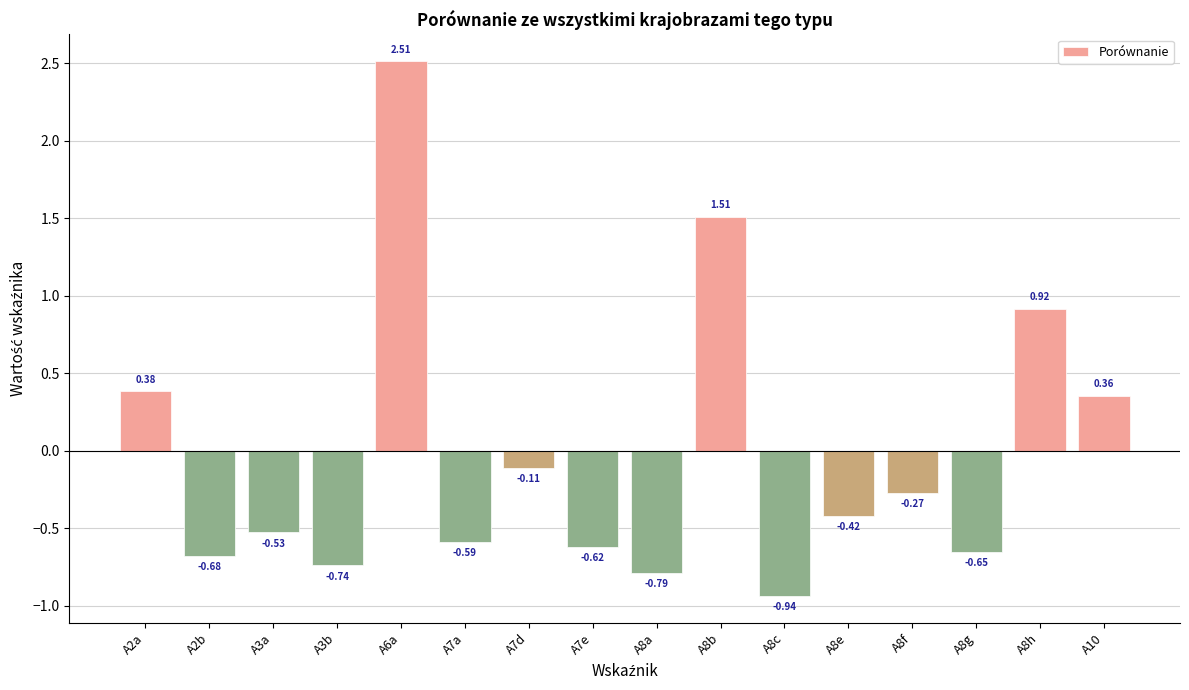

What is the difference between the maximum and minimum values?

3.5